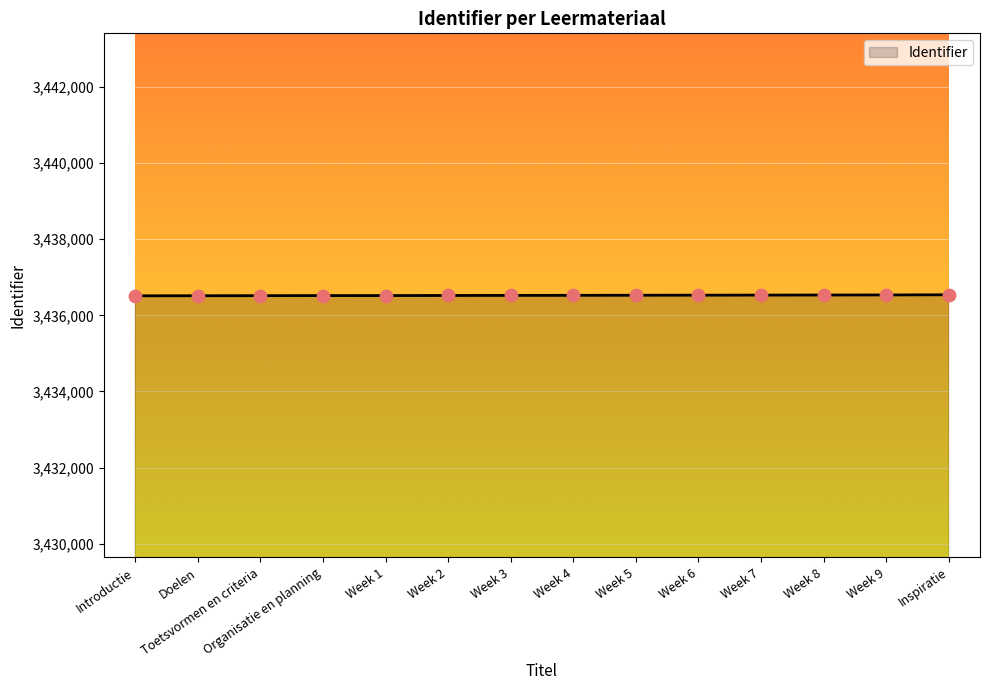

Approximately how many times larger is the value at Week 2 compared to Week 5?

1.0